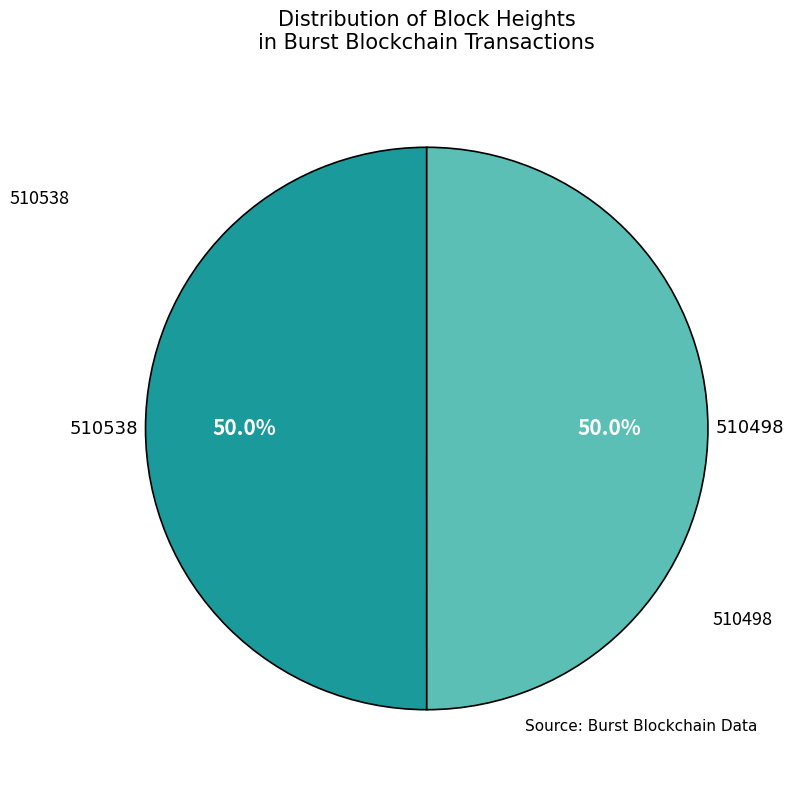

Combined, do 510538 and 510498 account for over 50%?

Yes